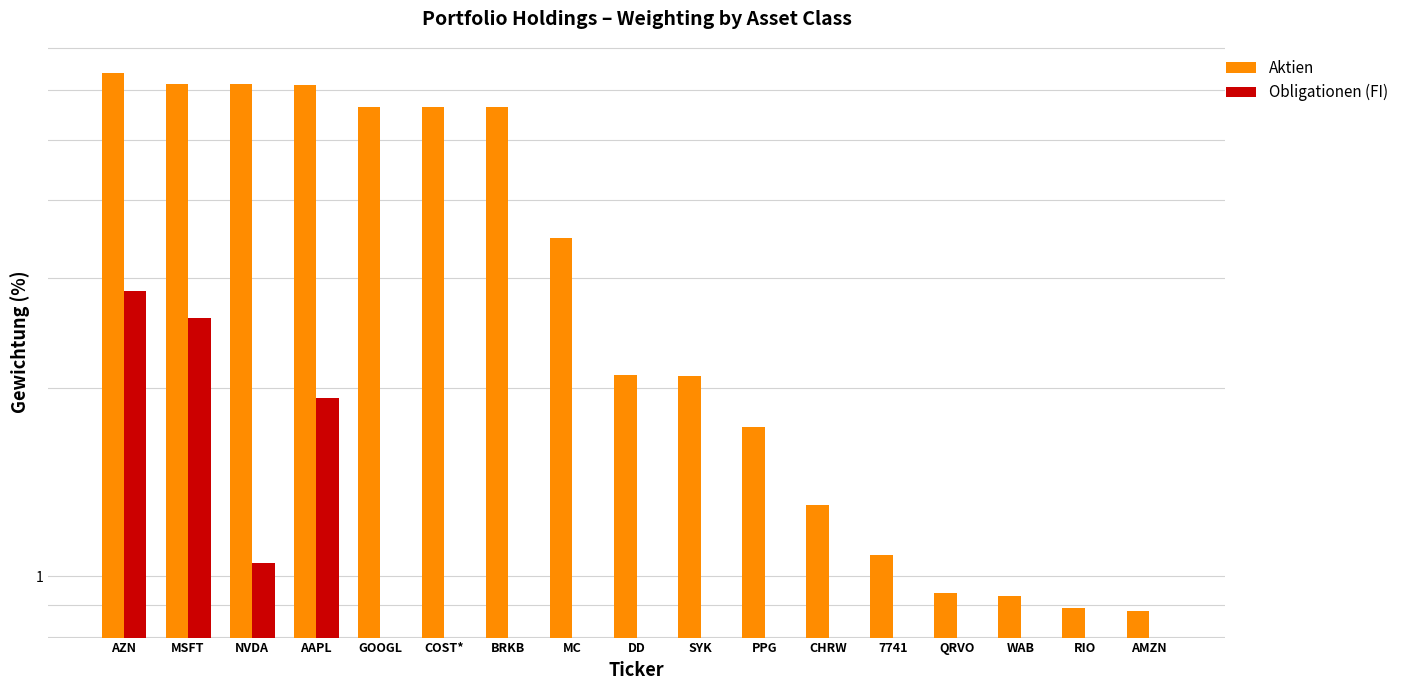

What is the difference between the maximum and minimum values in the Aktien series?

5.5